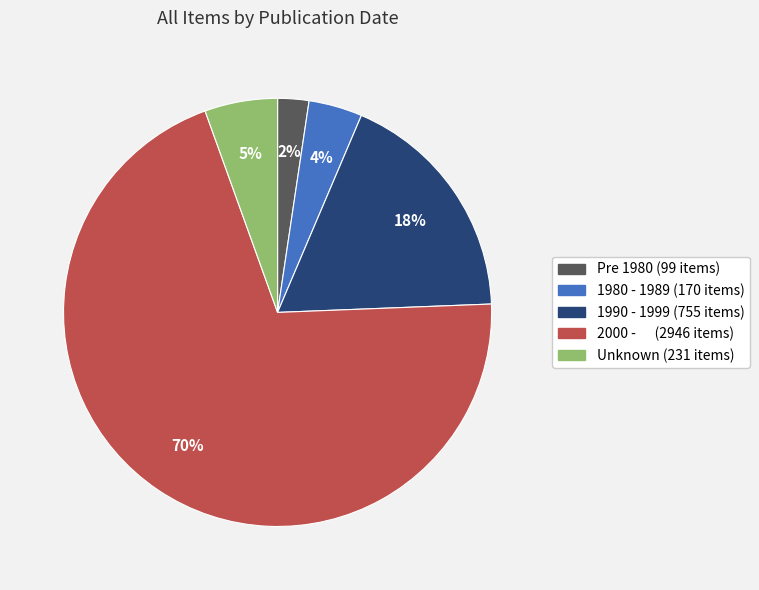

To the nearest percent, what is the average slice percentage?

20%